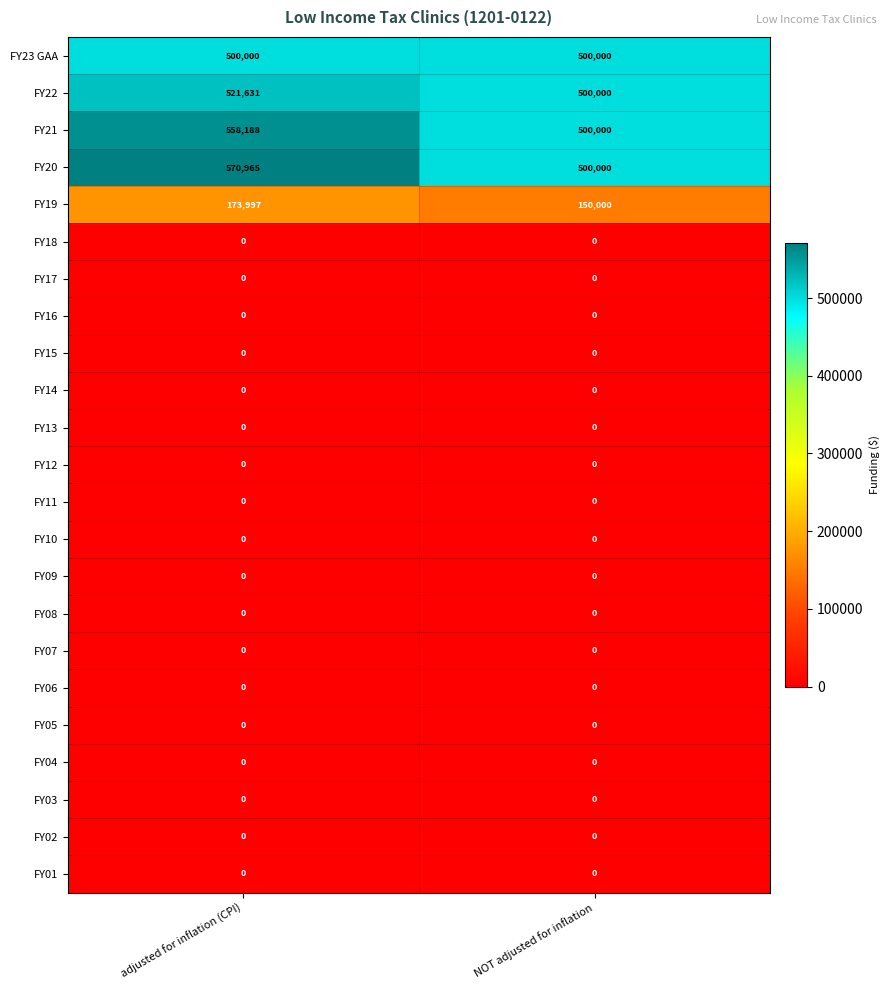

The value of FY16 at adjusted for inflation (CPI) is 0. True or false?

True